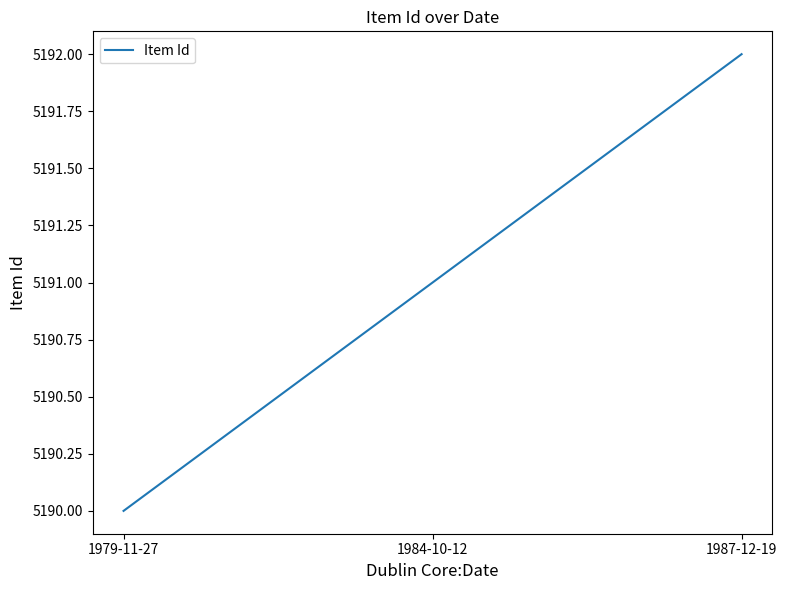

List the labels in order of value, largest first.

1987-12-19, 1984-10-12, 1979-11-27